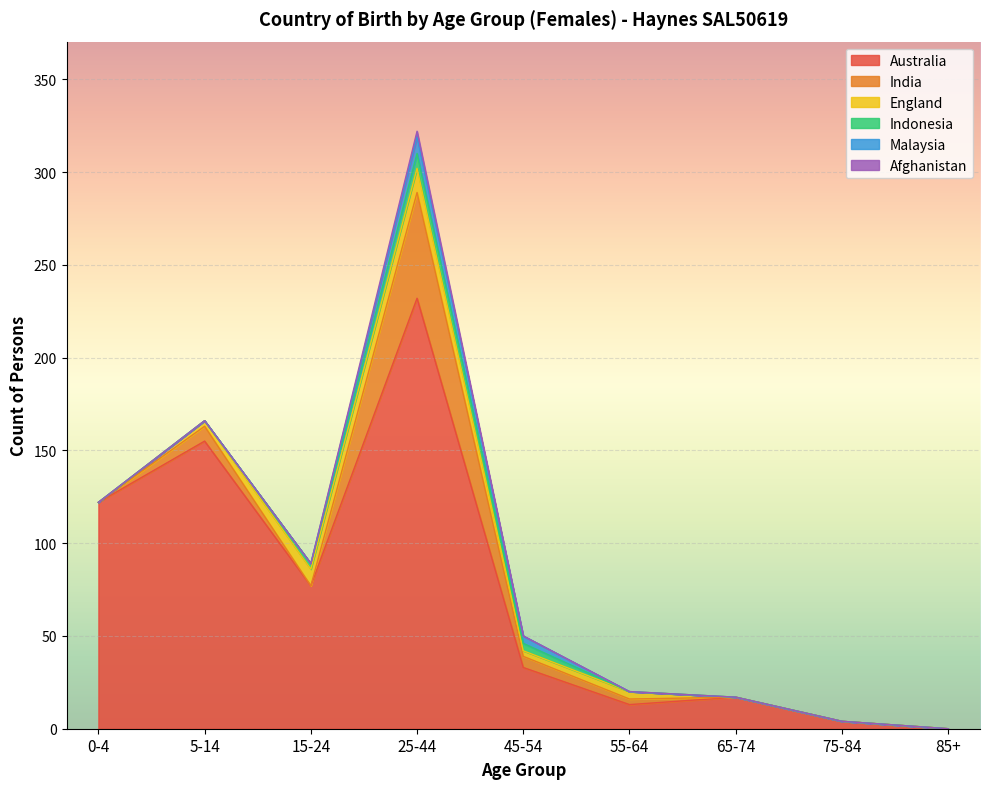

Count the number of categories in the chart.

9